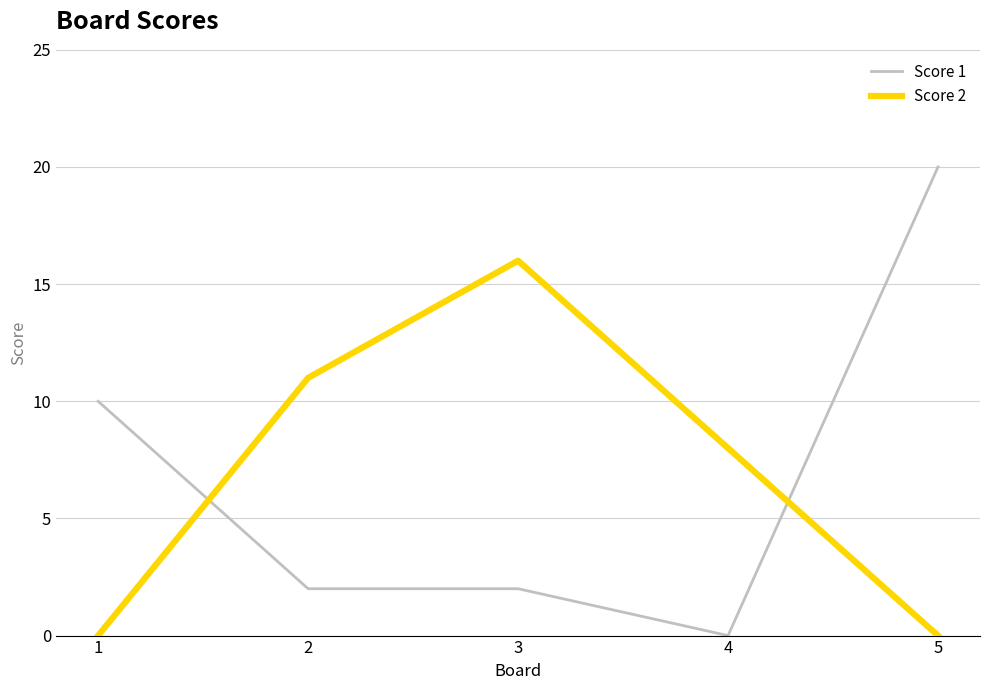

Does the chart display data point markers on the line(s)?

No